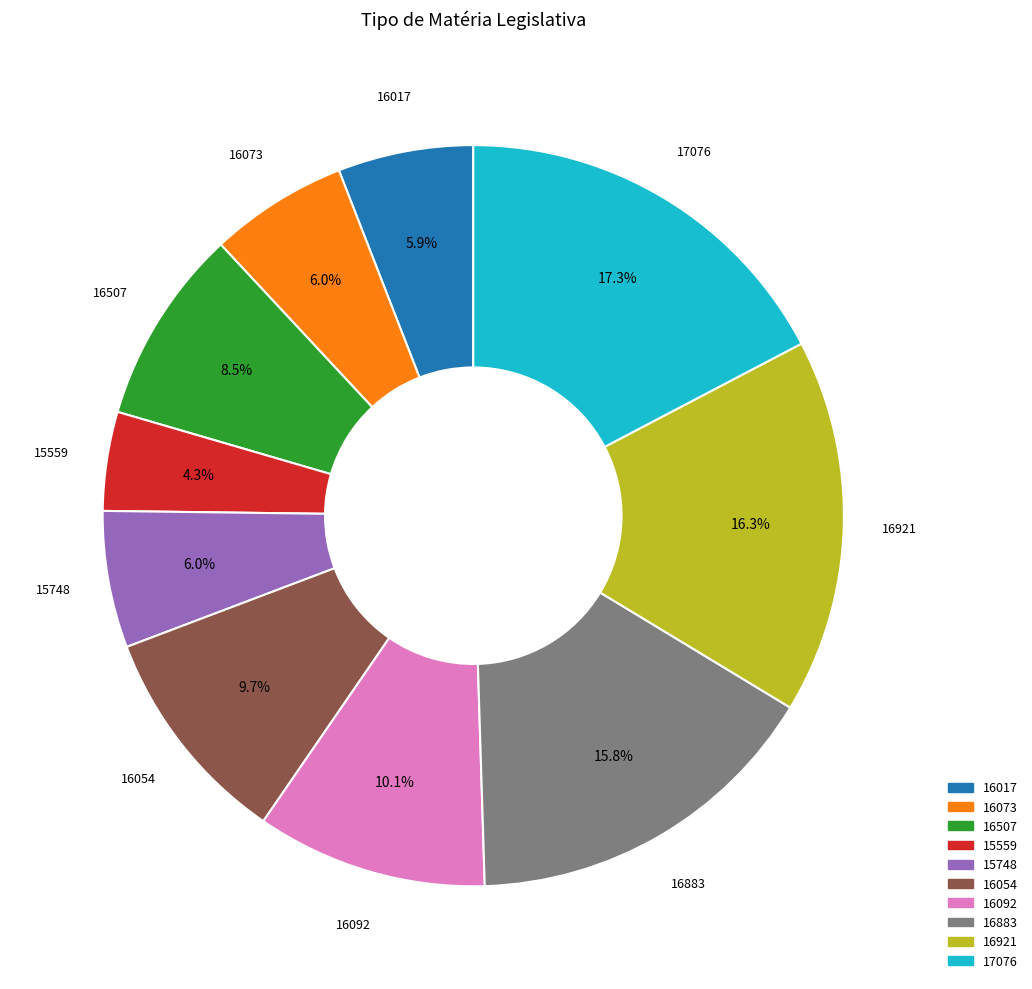

What is the largest slice in the pie chart?

17076